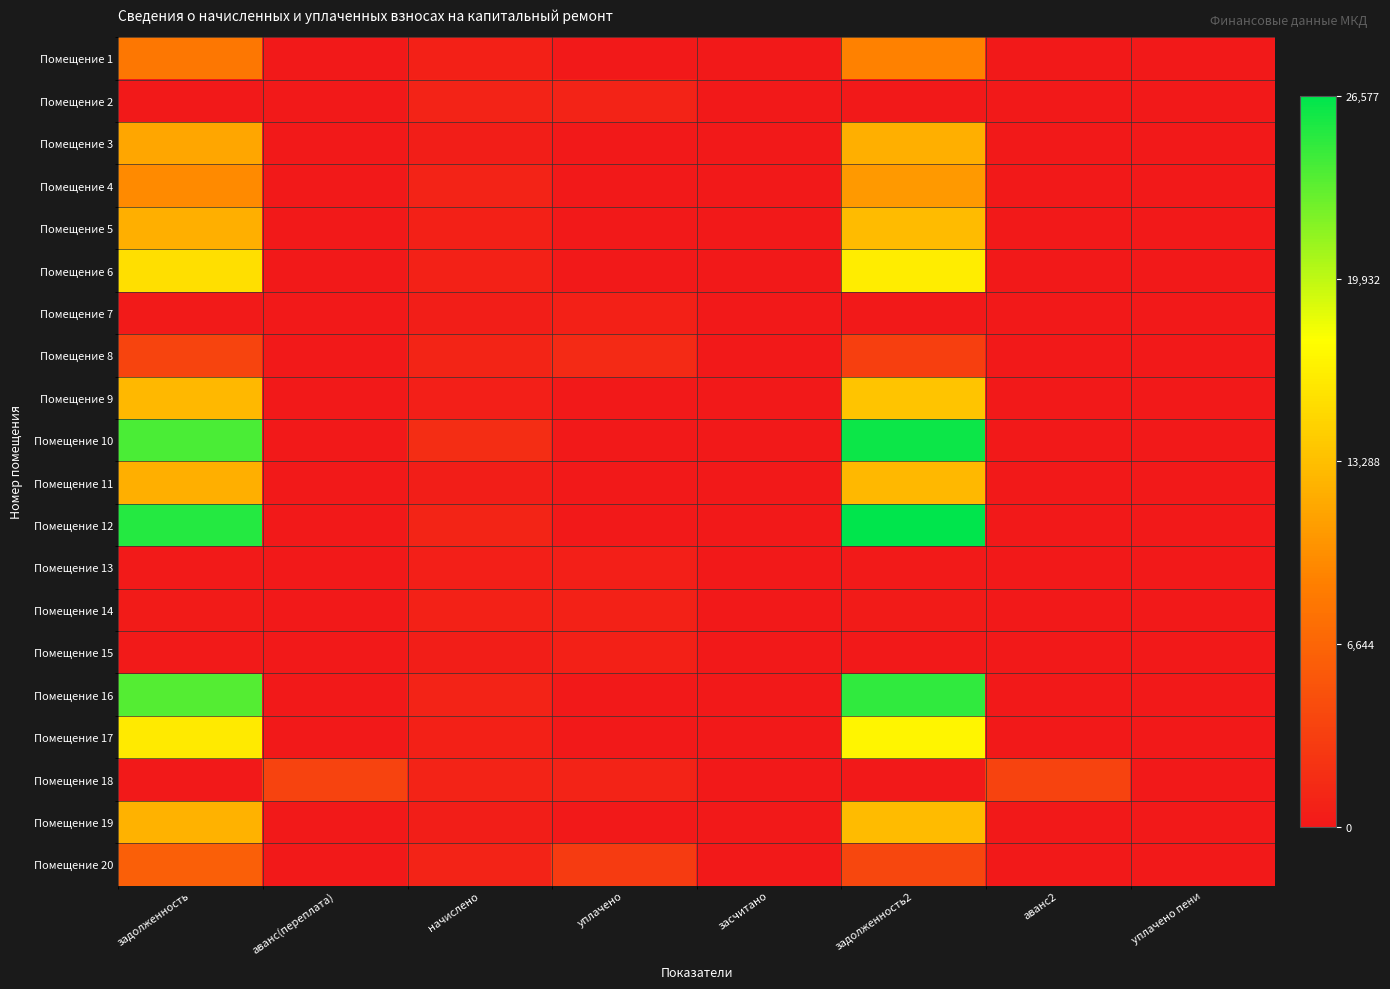

Reading left to right, extract all data points from this chart.

Помещение 1: задолженность=0.3	аванс(переплата)=0.0	начислено=0.0	уплачено=0.0	засчитано=0.0	задолженность2=0.3	аванс2=0.0	уплачено пени=0.0
Помещение 2: задолженность=0.0	аванс(переплата)=0.0	начислено=0.0	уплачено=0.0	засчитано=0.0	задолженность2=0.0	аванс2=0.0	уплачено пени=0.0
Помещение 3: задолженность=0.4	аванс(переплата)=0.0	начислено=0.0	уплачено=0.0	засчитано=0.0	задолженность2=0.5	аванс2=0.0	уплачено пени=0.0
Помещение 4: задолженность=0.4	аванс(переплата)=0.0	начислено=0.0	уплачено=0.0	засчитано=0.0	задолженность2=0.4	аванс2=0.0	уплачено пени=0.0
Помещение 5: задолженность=0.5	аванс(переплата)=0.0	начислено=0.0	уплачено=0.0	засчитано=0.0	задолженность2=0.5	аванс2=0.0	уплачено пени=0.0
Помещение 6: задолженность=0.6	аванс(переплата)=0.0	начислено=0.0	уплачено=0.0	засчитано=0.0	задолженность2=0.6	аванс2=0.0	уплачено пени=0.0
Помещение 7: задолженность=0.0	аванс(переплата)=0.0	начислено=0.0	уплачено=0.0	засчитано=0.0	задолженность2=0.0	аванс2=0.0	уплачено пени=0.0
Помещение 8: задолженность=0.1	аванс(переплата)=0.0	начислено=0.0	уплачено=0.1	засчитано=0.0	задолженность2=0.1	аванс2=0.0	уплачено пени=0.0
Помещение 9: задолженность=0.5	аванс(переплата)=0.0	начислено=0.0	уплачено=0.0	засчитано=0.0	задолженность2=0.5	аванс2=0.0	уплачено пени=0.0
Помещение 10: задолженность=0.9	аванс(переплата)=0.0	начислено=0.1	уплачено=0.0	засчитано=0.0	задолженность2=1.0	аванс2=0.0	уплачено пени=0.0
Помещение 11: задолженность=0.5	аванс(переплата)=0.0	начислено=0.0	уплачено=0.0	засчитано=0.0	задолженность2=0.5	аванс2=0.0	уплачено пени=0.0
Помещение 12: задолженность=0.9	аванс(переплата)=0.0	начислено=0.0	уплачено=0.0	засчитано=0.0	задолженность2=1.0	аванс2=0.0	уплачено пени=0.0
Помещение 13: задолженность=0.0	аванс(переплата)=0.0	начислено=0.0	уплачено=0.0	засчитано=0.0	задолженность2=0.0	аванс2=0.0	уплачено пени=0.0
Помещение 14: задолженность=0.0	аванс(переплата)=0.0	начислено=0.0	уплачено=0.0	засчитано=0.0	задолженность2=0.0	аванс2=0.0	уплачено пени=0.0
Помещение 15: задолженность=0.0	аванс(переплата)=0.0	начислено=0.0	уплачено=0.0	засчитано=0.0	задолженность2=0.0	аванс2=0.0	уплачено пени=0.0
Помещение 16: задолженность=0.9	аванс(переплата)=0.0	начислено=0.0	уплачено=0.0	засчитано=0.0	задолженность2=0.9	аванс2=0.0	уплачено пени=0.0
Помещение 17: задолженность=0.6	аванс(переплата)=0.0	начислено=0.0	уплачено=0.0	засчитано=0.0	задолженность2=0.6	аванс2=0.0	уплачено пени=0.0
Помещение 18: задолженность=0.0	аванс(переплата)=0.1	начислено=0.0	уплачено=0.0	засчитано=0.0	задолженность2=0.0	аванс2=0.1	уплачено пени=0.0
Помещение 19: задолженность=0.5	аванс(переплата)=0.0	начислено=0.0	уплачено=0.0	засчитано=0.0	задолженность2=0.5	аванс2=0.0	уплачено пени=0.0
Помещение 20: задолженность=0.2	аванс(переплата)=0.0	начислено=0.0	уплачено=0.1	засчитано=0.0	задолженность2=0.1	аванс2=0.0	уплачено пени=0.0